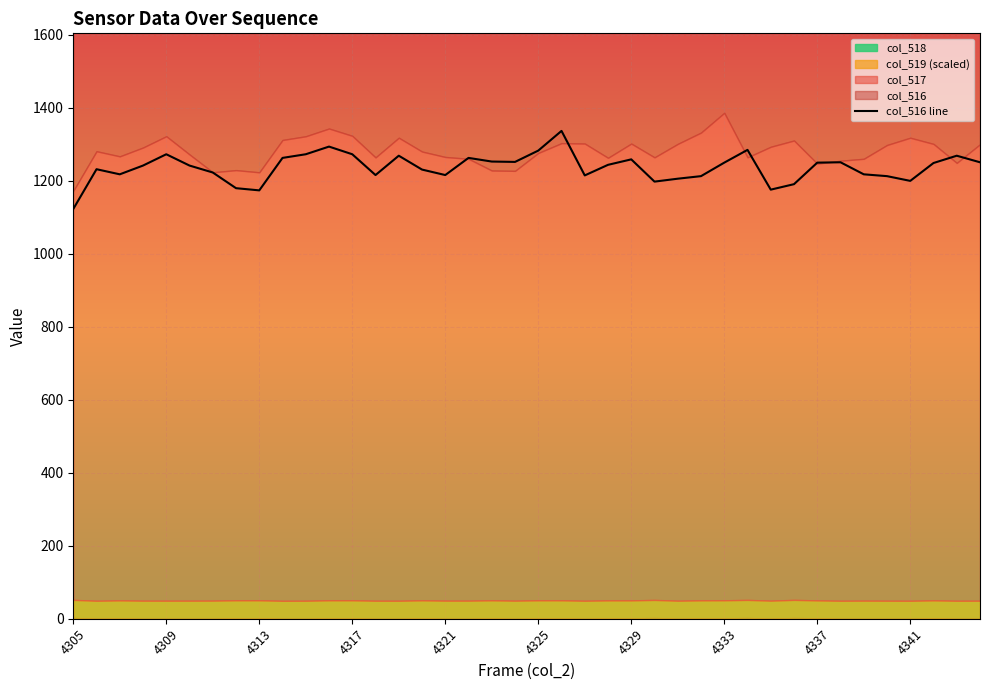

How many interior local peaks (higher than both neighbors) does the data have?

10